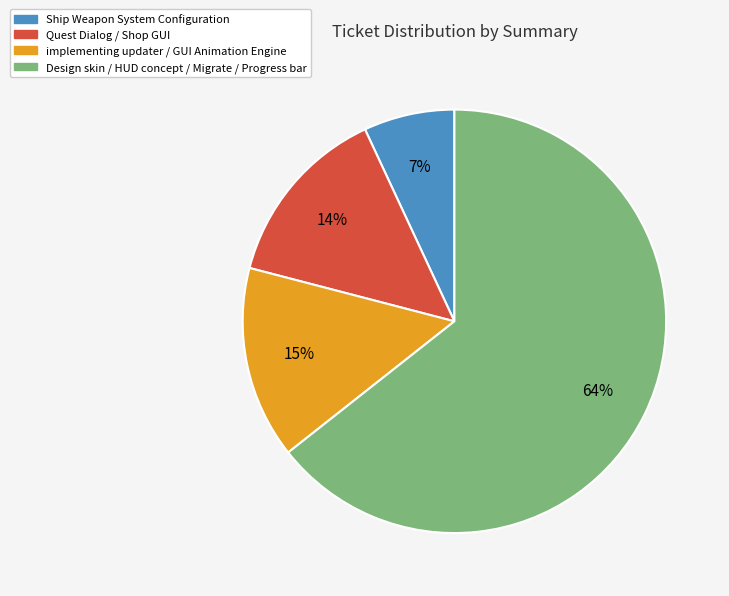

To the nearest percent, what percentage of the pie is implementing updater / GUI Animation Engine?

15%